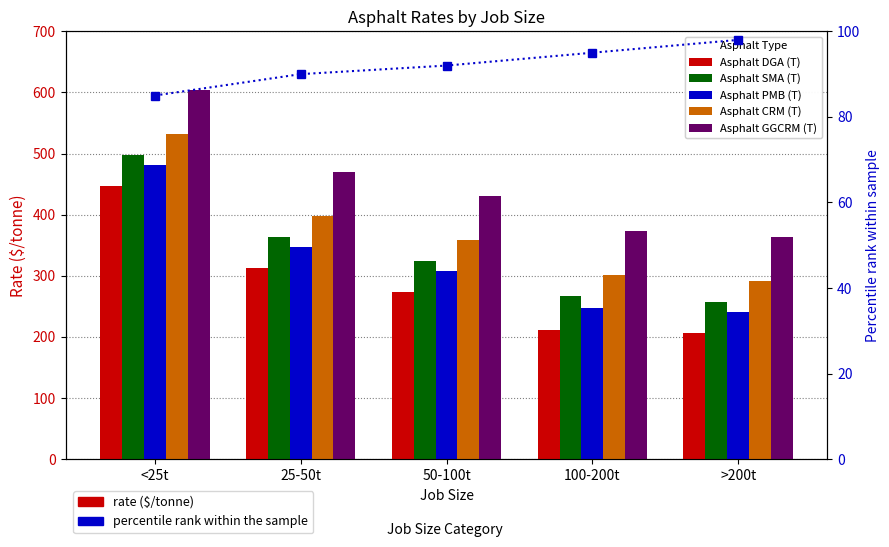

What is the value of the Asphalt SMA (T) bar at the 2nd from the left?

363.2